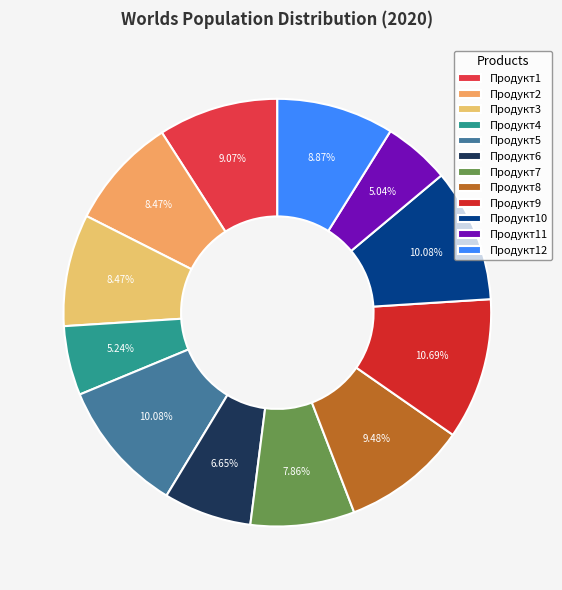

Does any single category account for the majority?

No